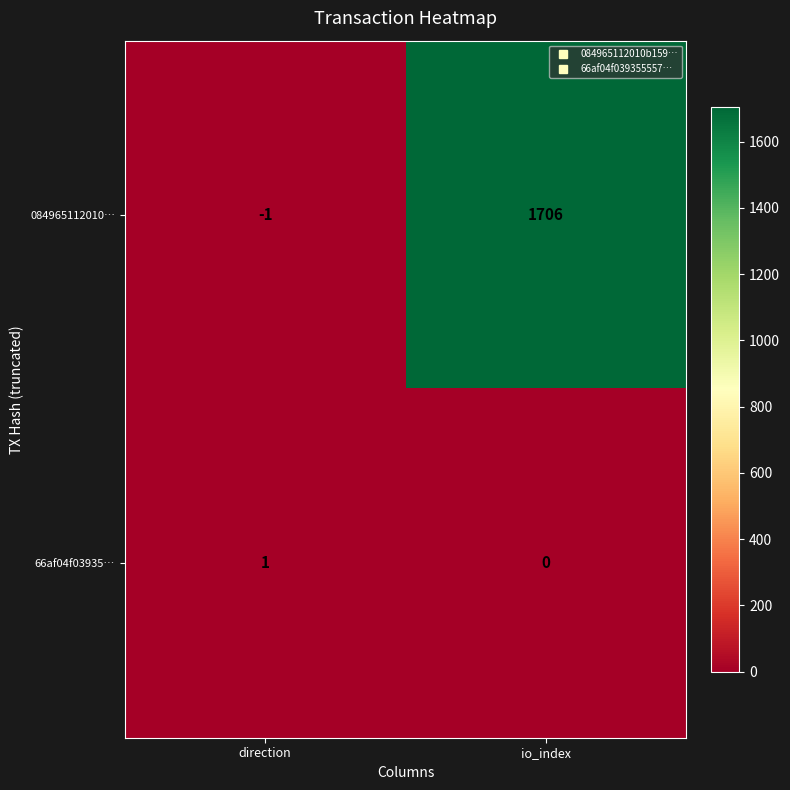

At direction, list the series in order from smallest to largest.

084965112010…, 66af04f03935…